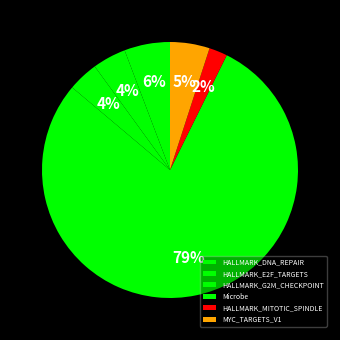

Which category has the biggest portion of the pie?

Microbe